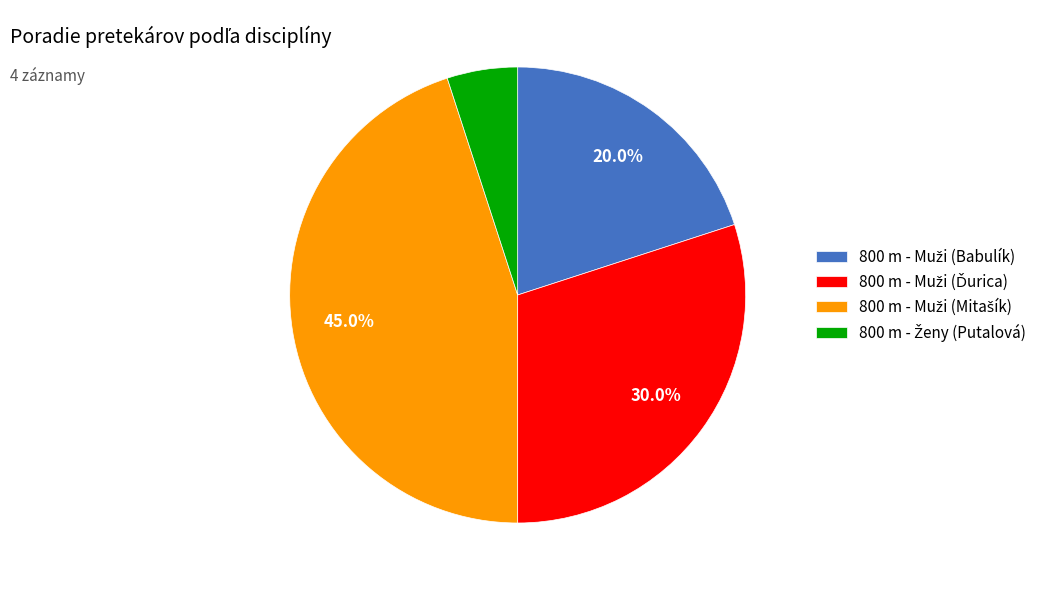

Is there any slice that represents more than half of the pie?

No